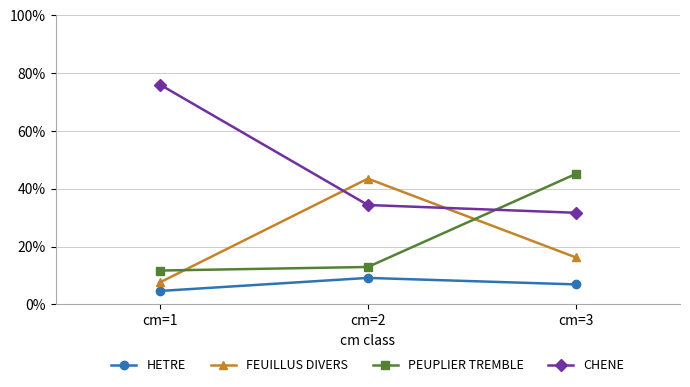

How many values in the PEUPLIER TREMBLE series exceed 12?

2